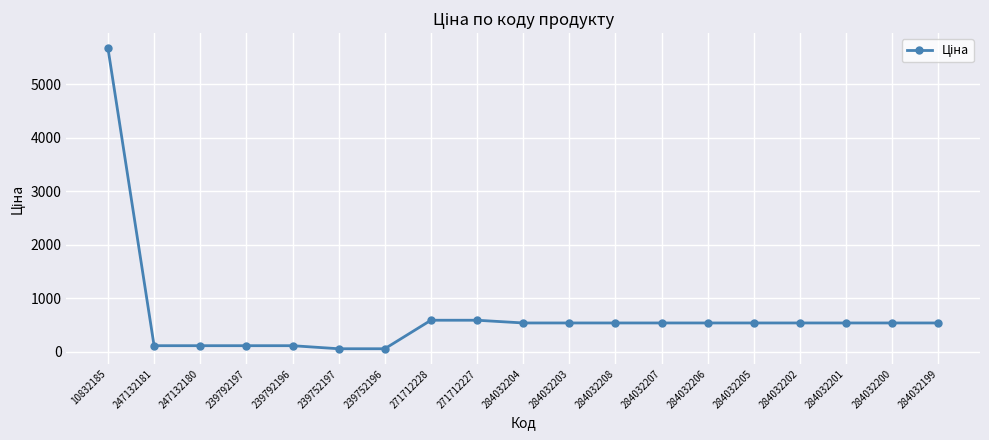

What position from the left is 247132181?

2